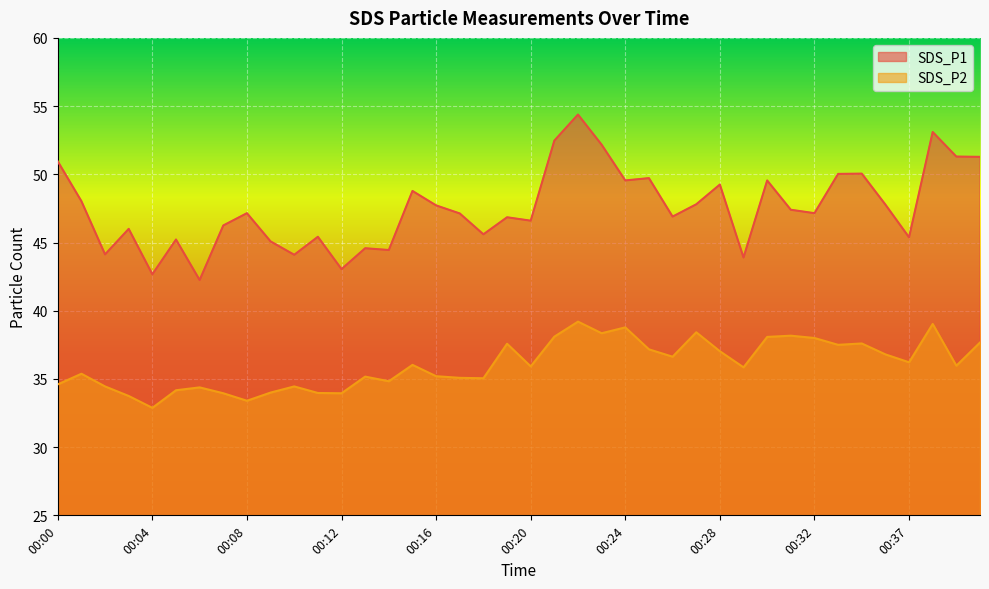

Rank the series by their maximum value, from lowest to highest.

SDS_P2, SDS_P1